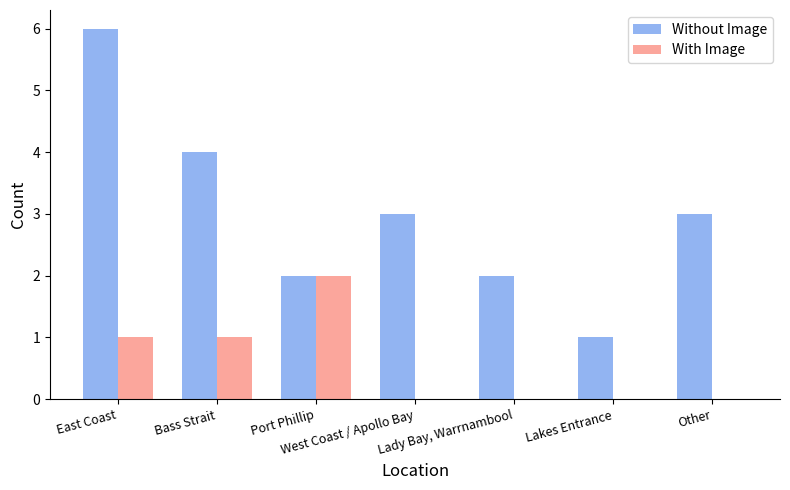

Are the bars grouped side by side (vs. stacked)?

Yes